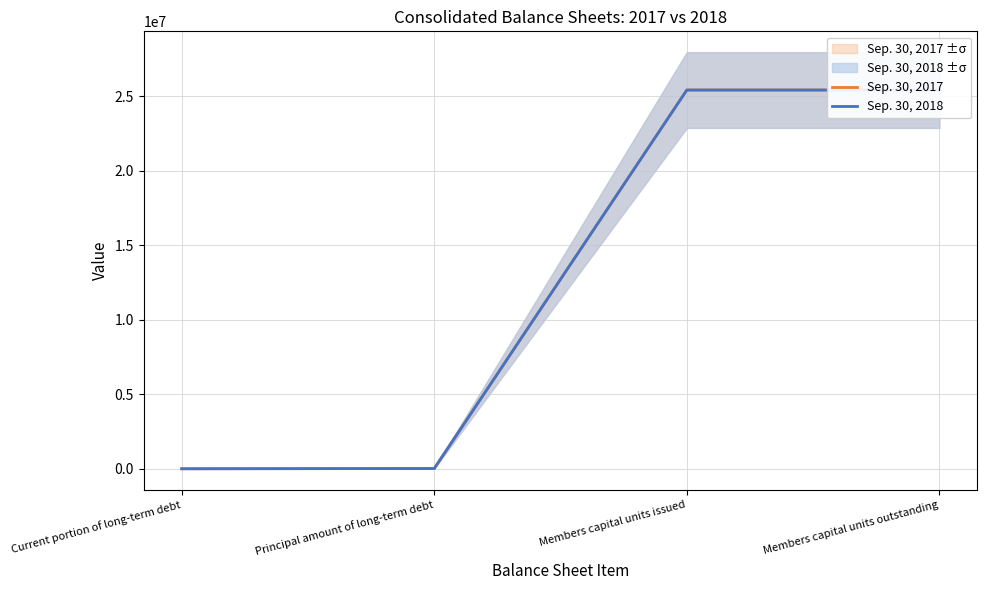

Is this an area chart (filled region under the line)?

No